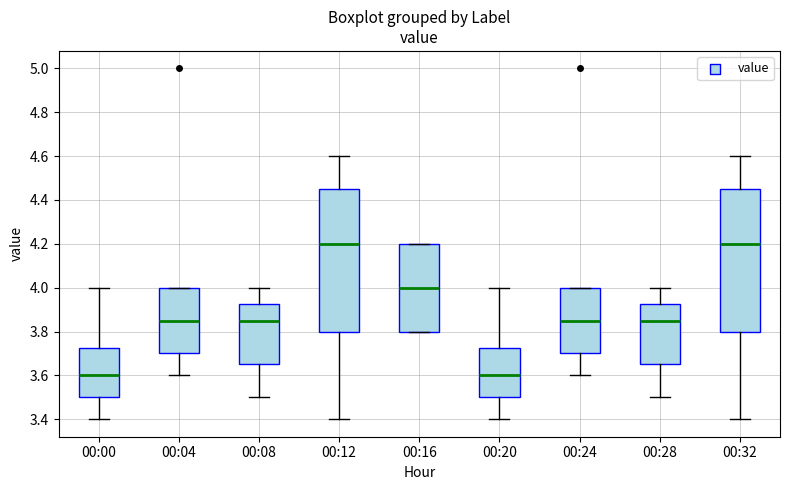

Where does the median line of the box for 00:08 sit on the y-axis? The values are not printed on the chart, so give them approximately, as read against the axis.

3.86